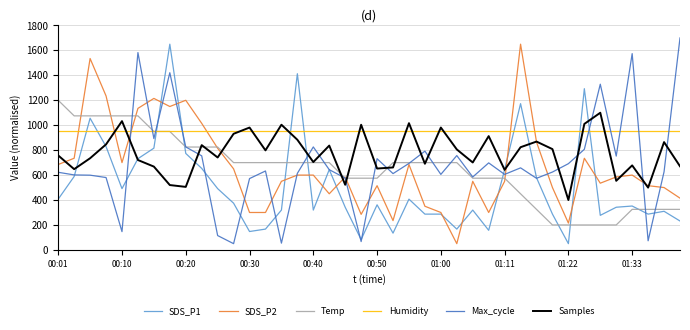

Which series has the largest total across all categories?

Humidity